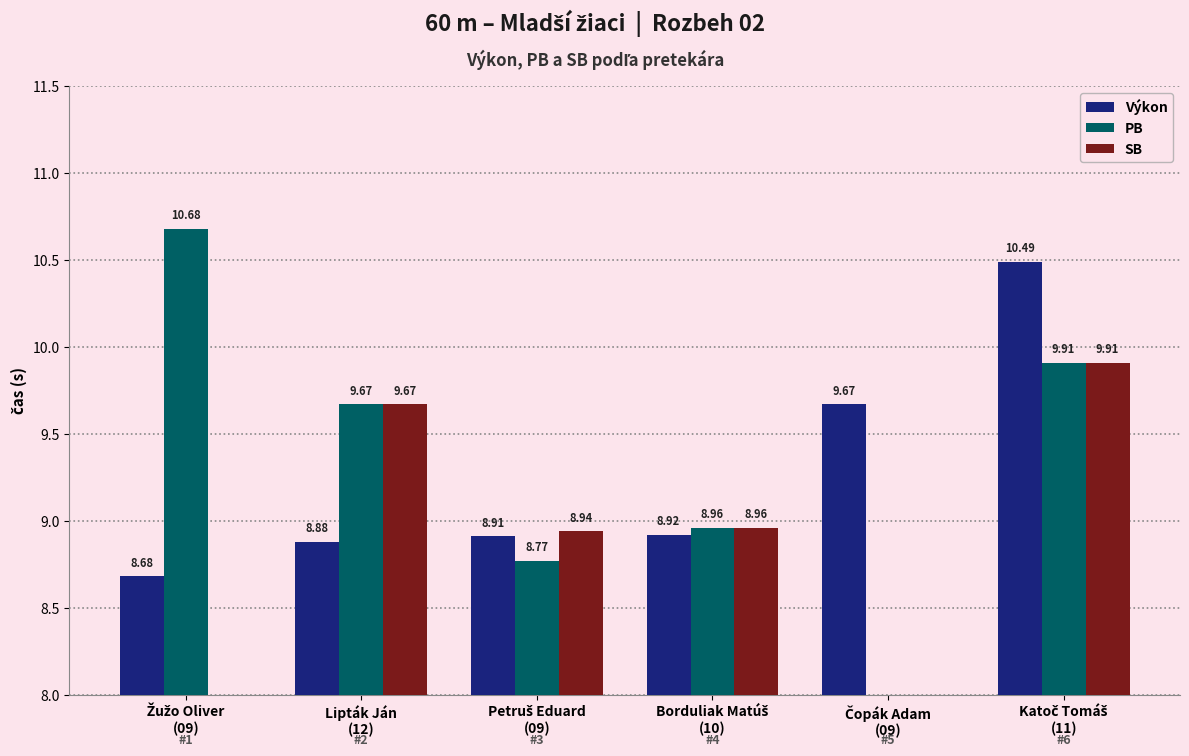

At which category does the chart reach its minimum across all series?

Žužo Oliver
(09)